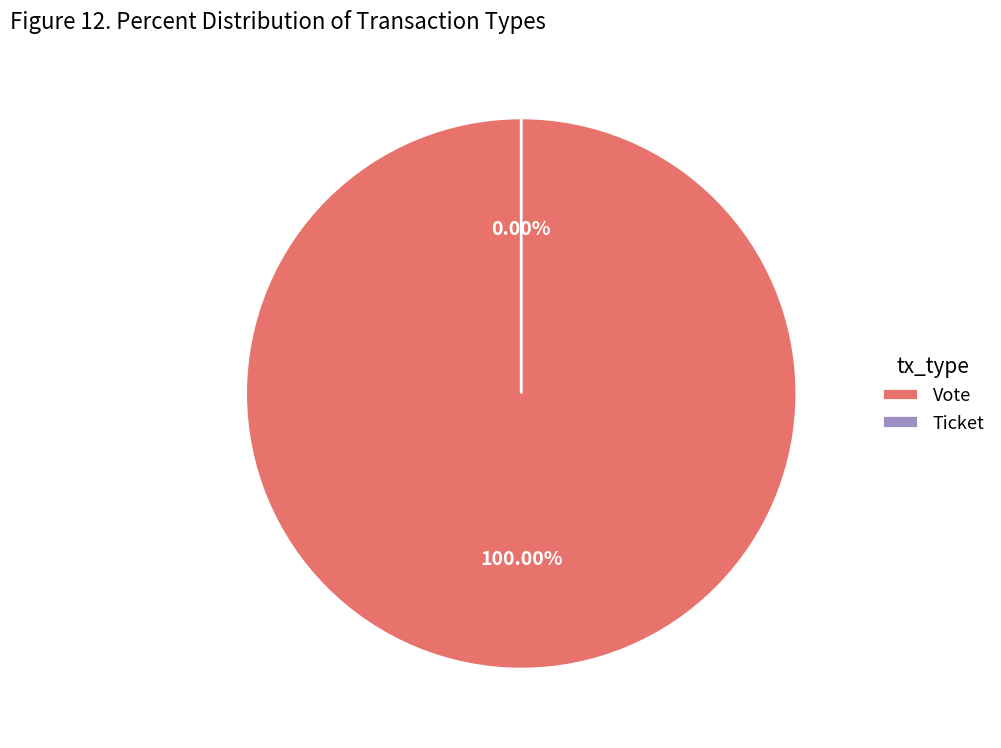

How many segments does this pie chart have?

2